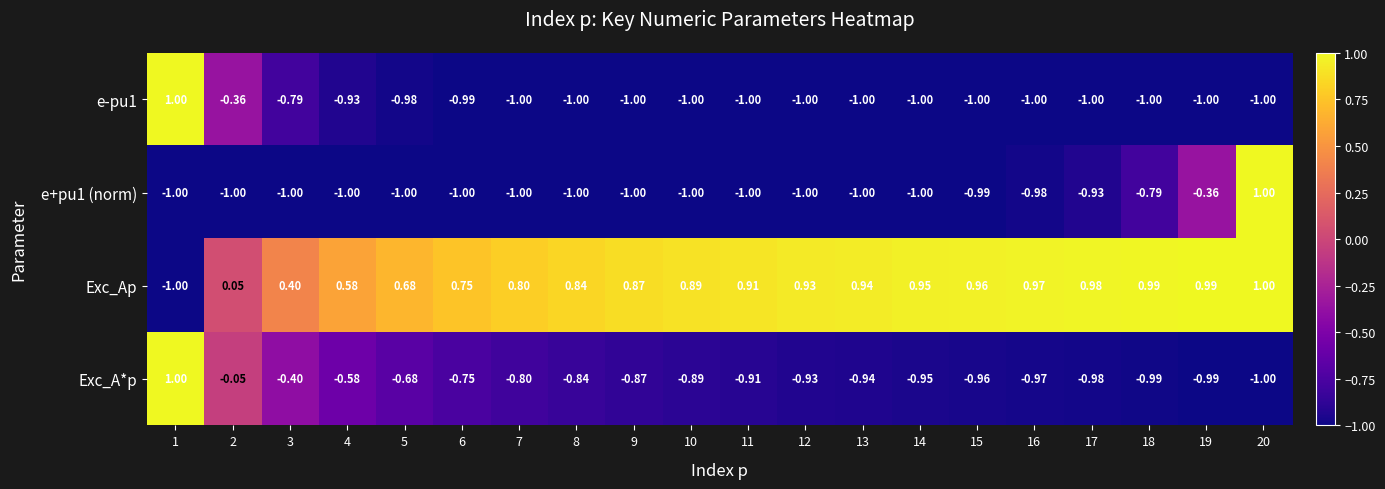

Is the value of Exc_Ap at 18 greater than the value of Exc_A*p at 1?

No